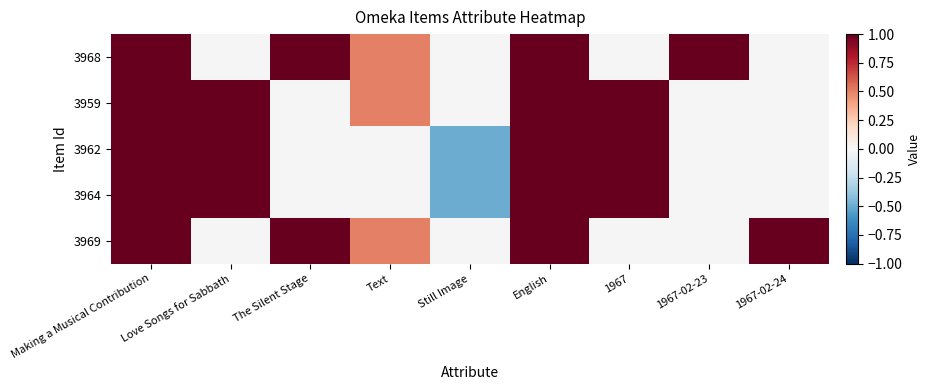

The 3962 series shows 0.7 at English. True or false?

False